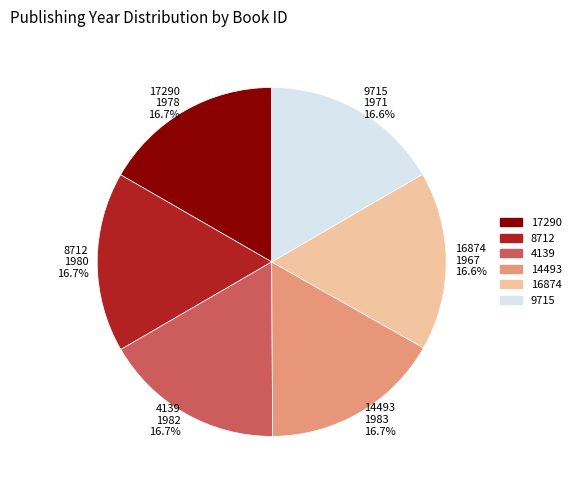

Is there any slice that represents more than half of the pie?

No